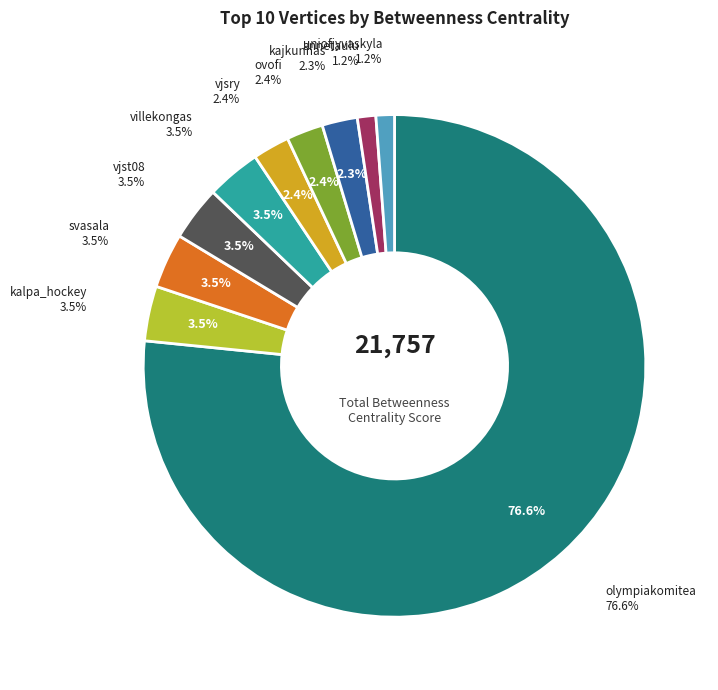

Is kalpa_hockey the majority of the pie?

No